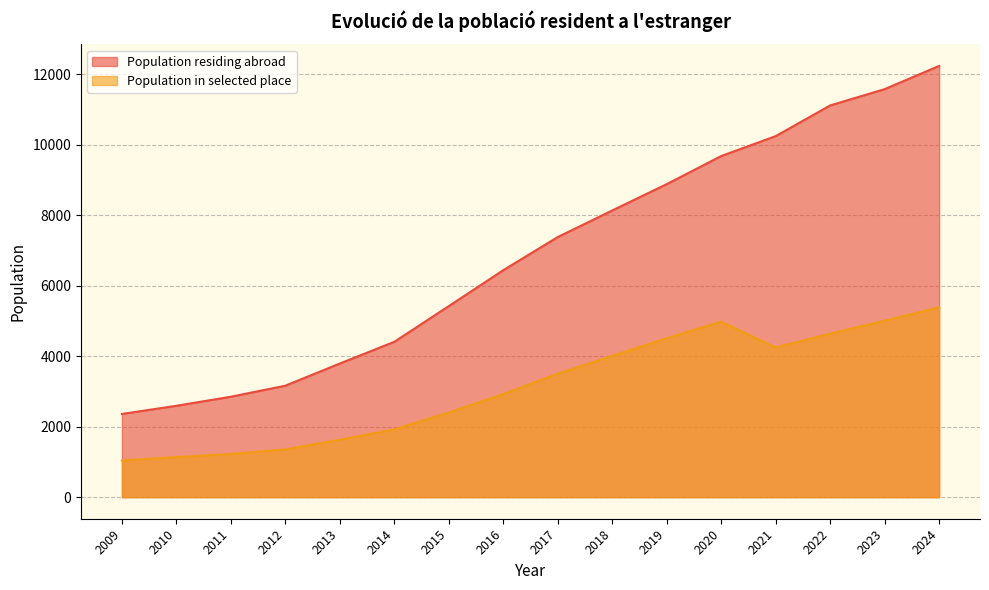

What is the greatest value displayed?

12240